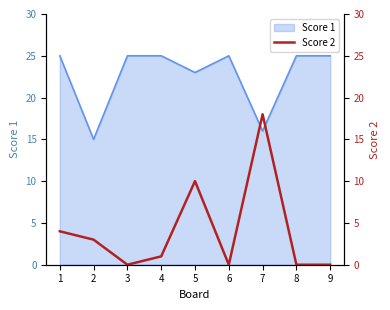

Is it true that Score 1 equals 34 at 4?

False